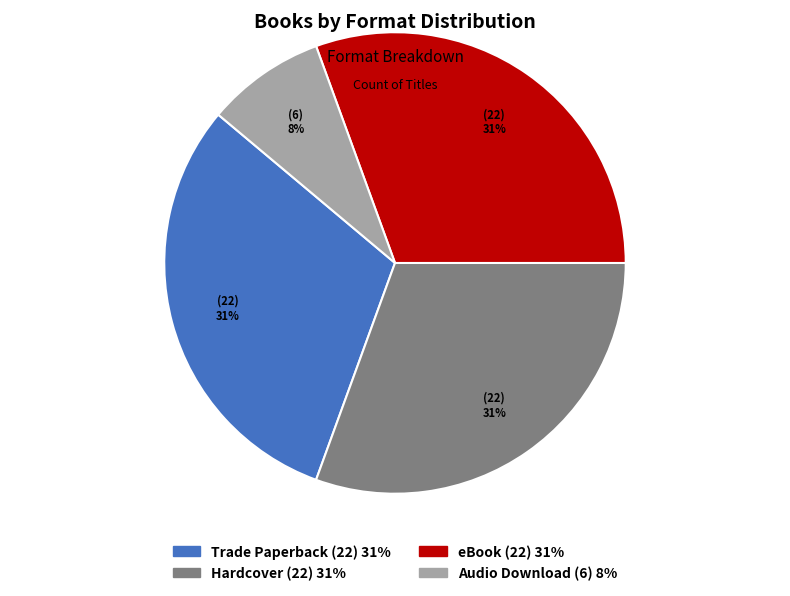

To the nearest percent, what percentage of the pie is Audio Download?

9%